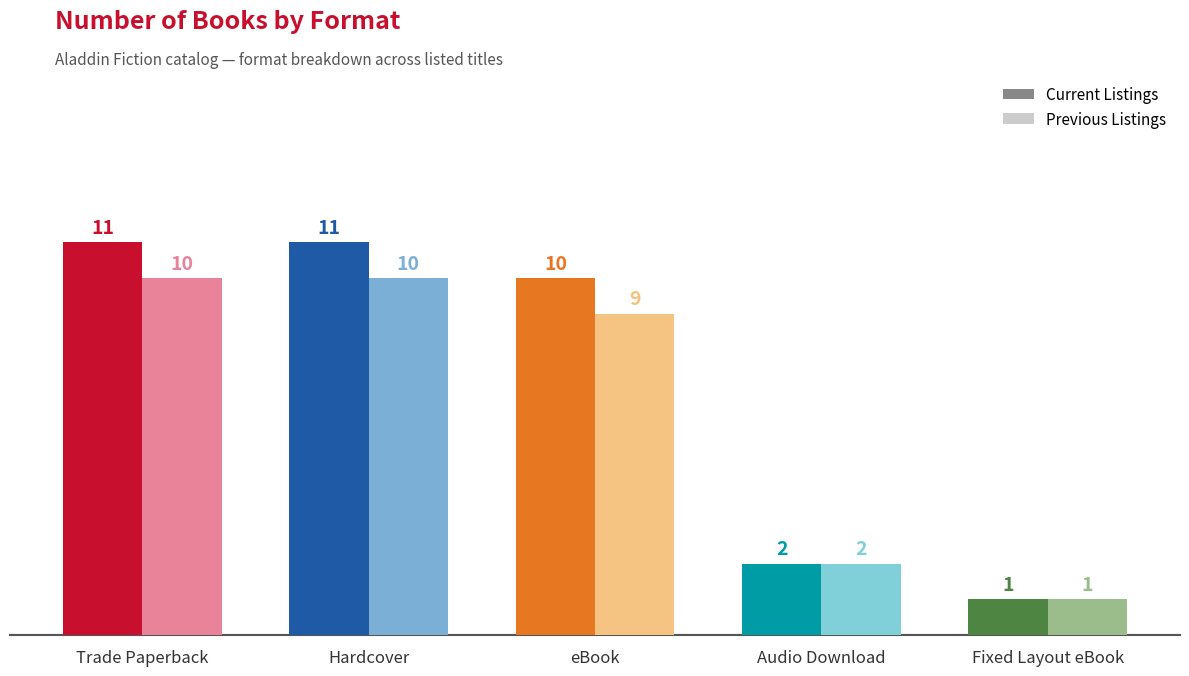

What is the maximum value shown in the chart?

11